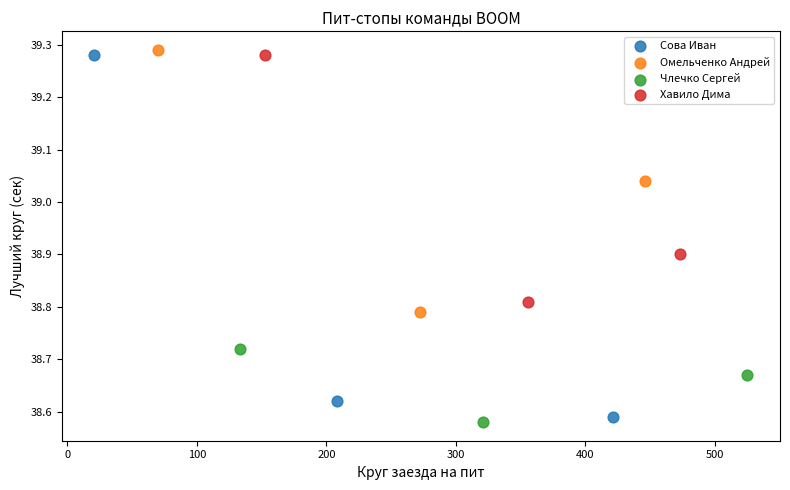

Which series has the widest spread of Y values?

Сова Иван